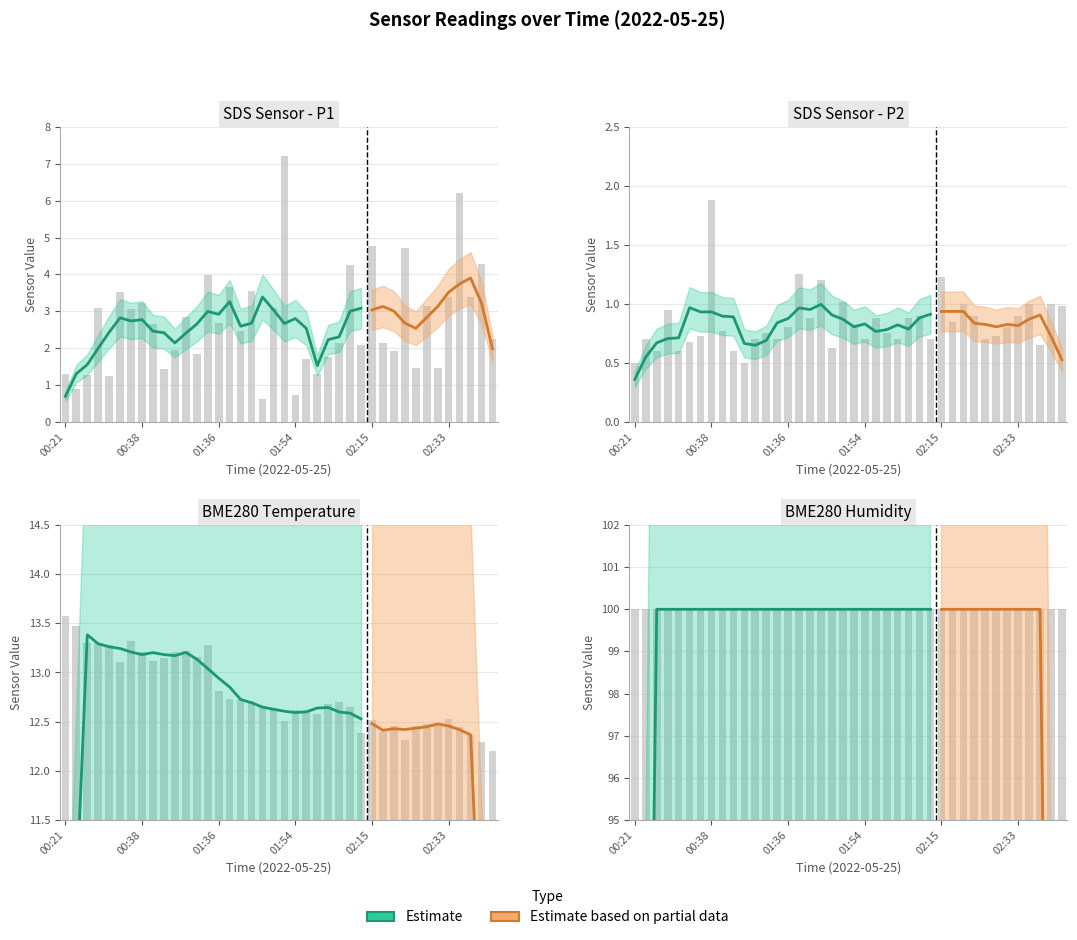

At which label is SDS_P1 closest to 3?

00:36